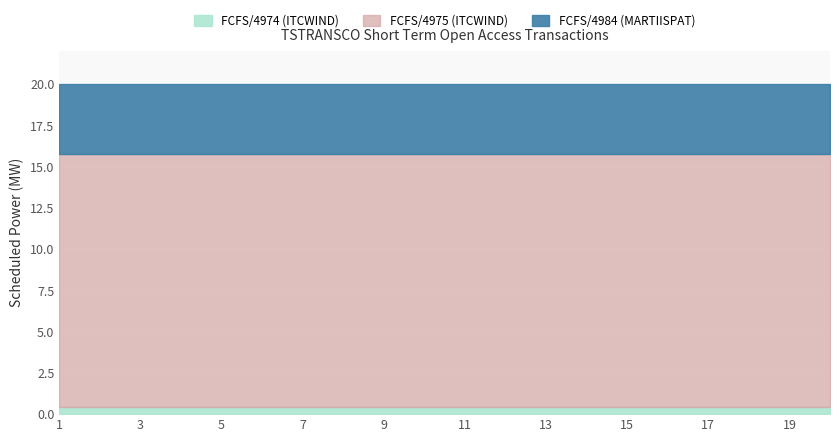

What is the maximum value shown in the chart?

15.3